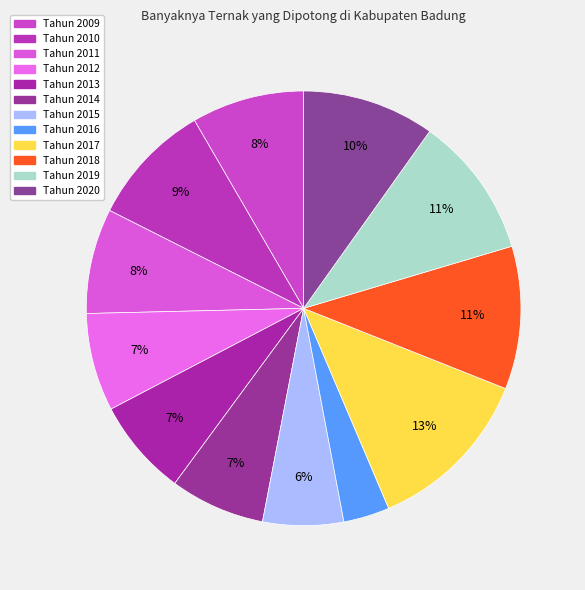

What percentage is the Tahun 2019 slice, to the nearest percent?

11%